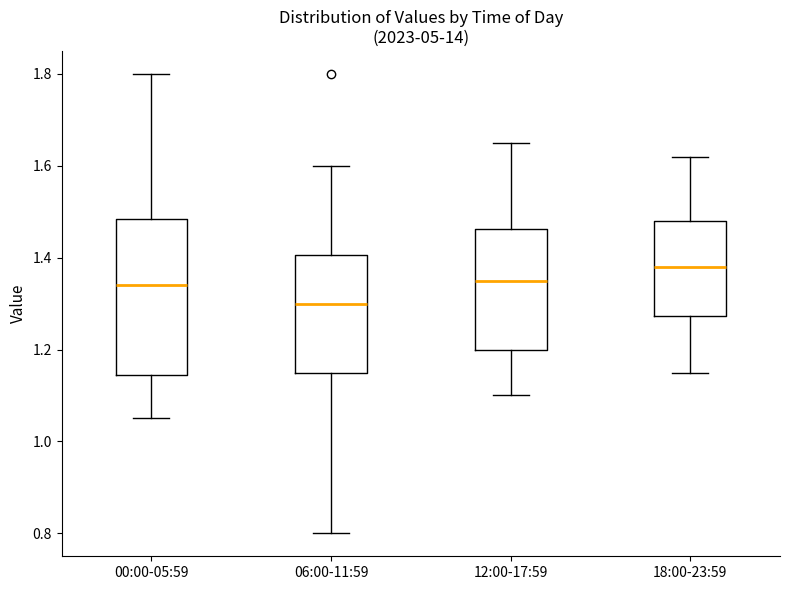

Reading left to right, transcribe this box plot: for each box, give where its median line is, the range the box spans, and where its two whiskers end, as read against the y-axis. The values are not printed on the chart, so give them approximately, as read against the axis.

00:00-05:59: median 1.34, box 1.14 to 1.48, whiskers 1.06 to 1.80
06:00-11:59: median 1.30, box 1.16 to 1.40, whiskers 0.80 to 1.60
12:00-17:59: median 1.36, box 1.20 to 1.46, whiskers 1.10 to 1.66
18:00-23:59: median 1.38, box 1.28 to 1.48, whiskers 1.16 to 1.62